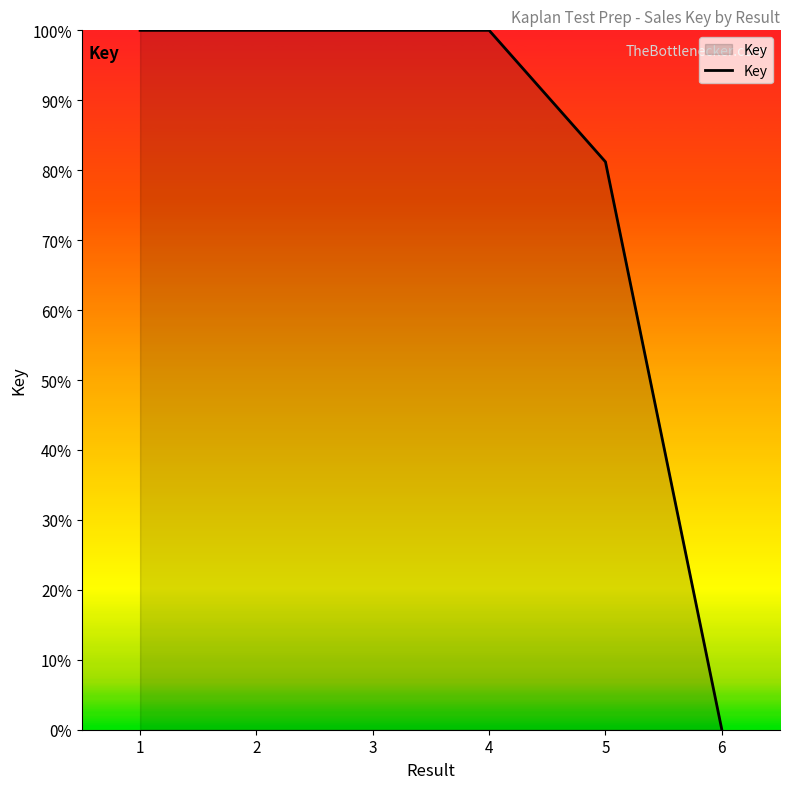

What is the change in value from 2 to 6?

-100.0